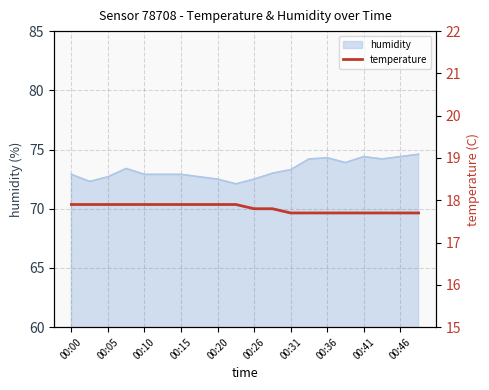

The humidity series shows 20.4 at 00:46. True or false?

False